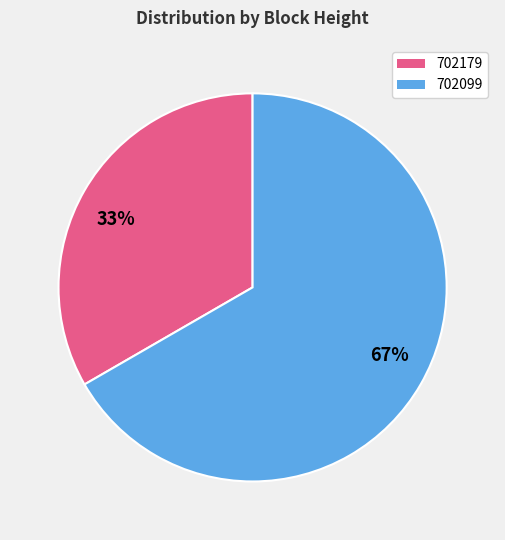

To the nearest percent, what is the average slice percentage?

50%